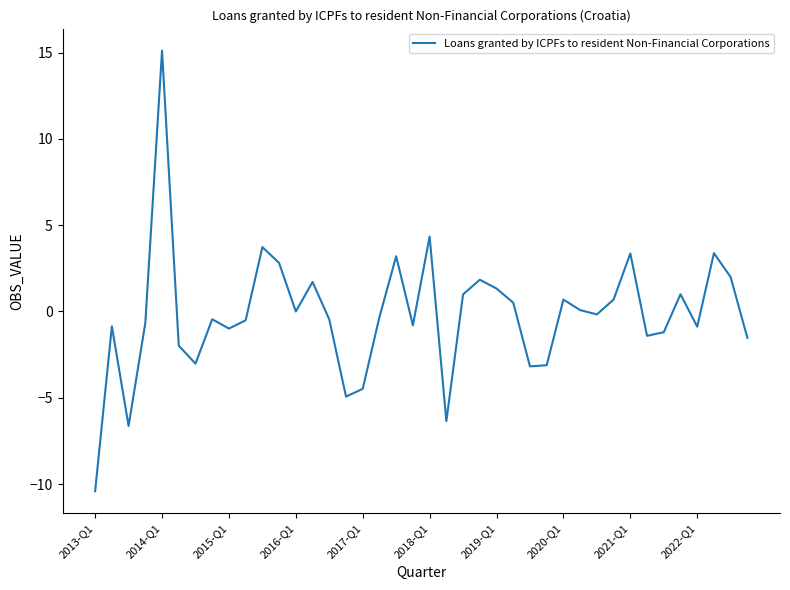

What is the difference between the maximum and minimum values?

25.5